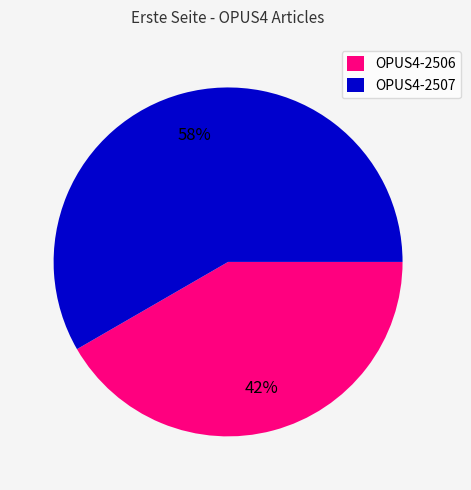

Rank the categories by value from highest to lowest.

OPUS4-2507, OPUS4-2506